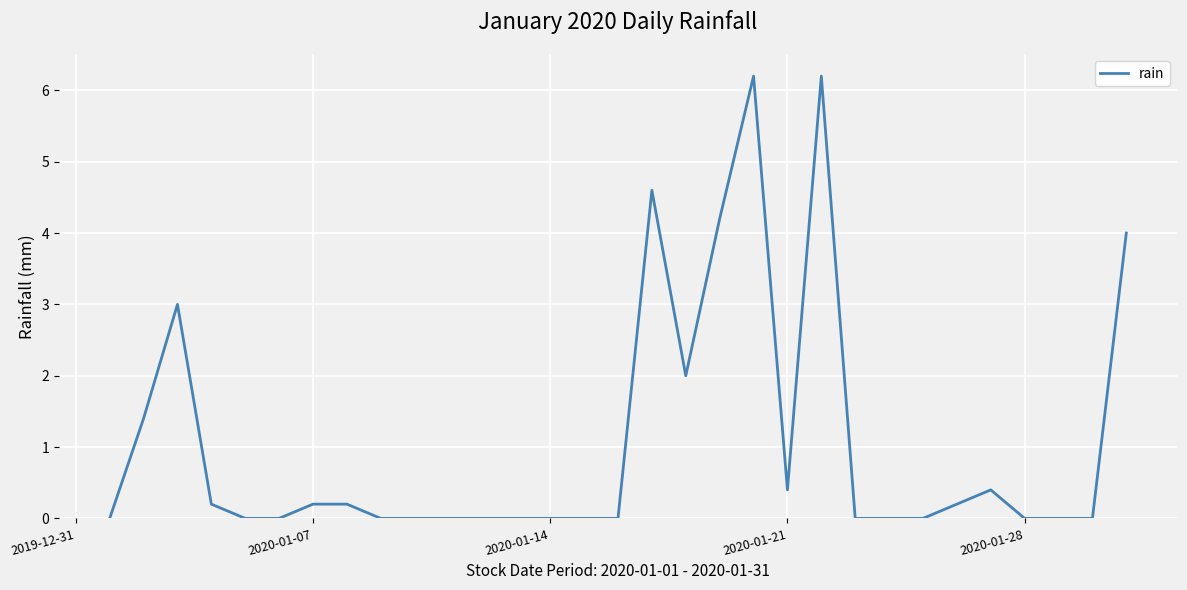

What is the difference between the maximum and minimum values?

6.2